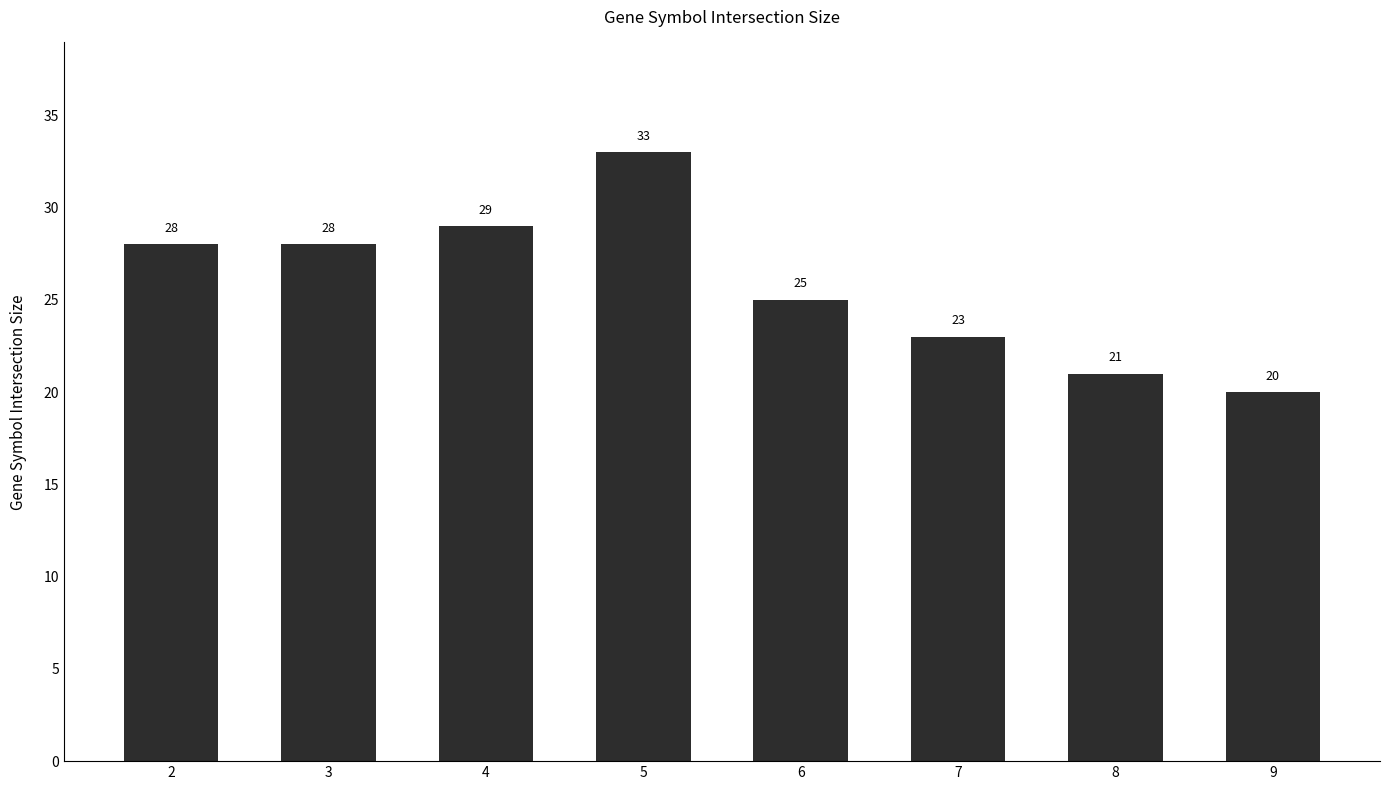

What is the average value?

26